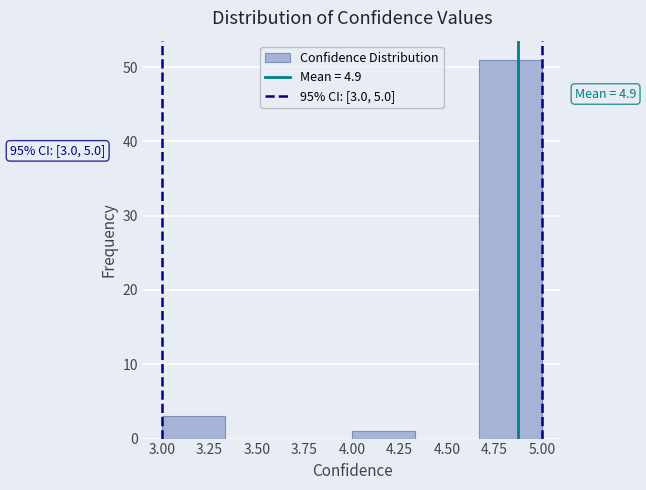

Which range on the x-axis has the tallest bar?

4.65 to 5.00